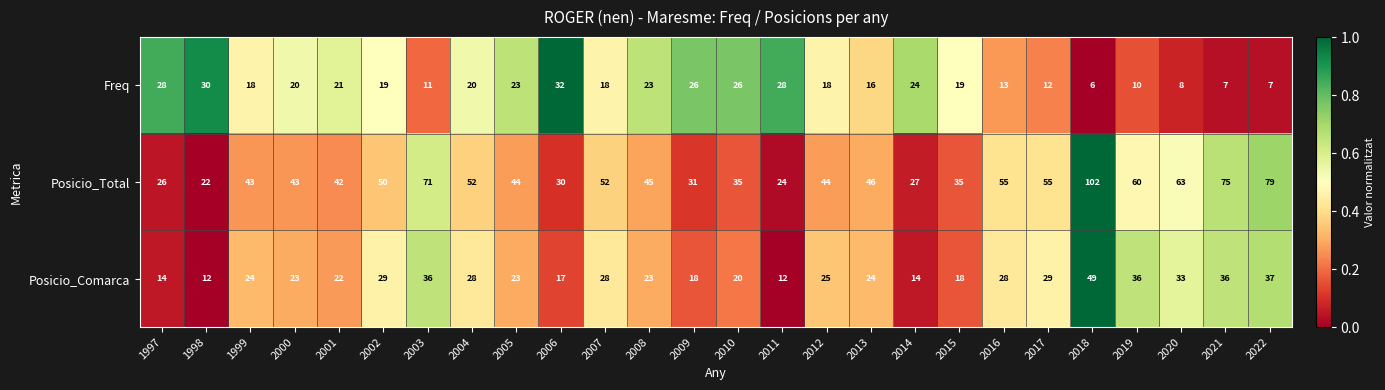

At which category is the sum across all series the highest?

2018